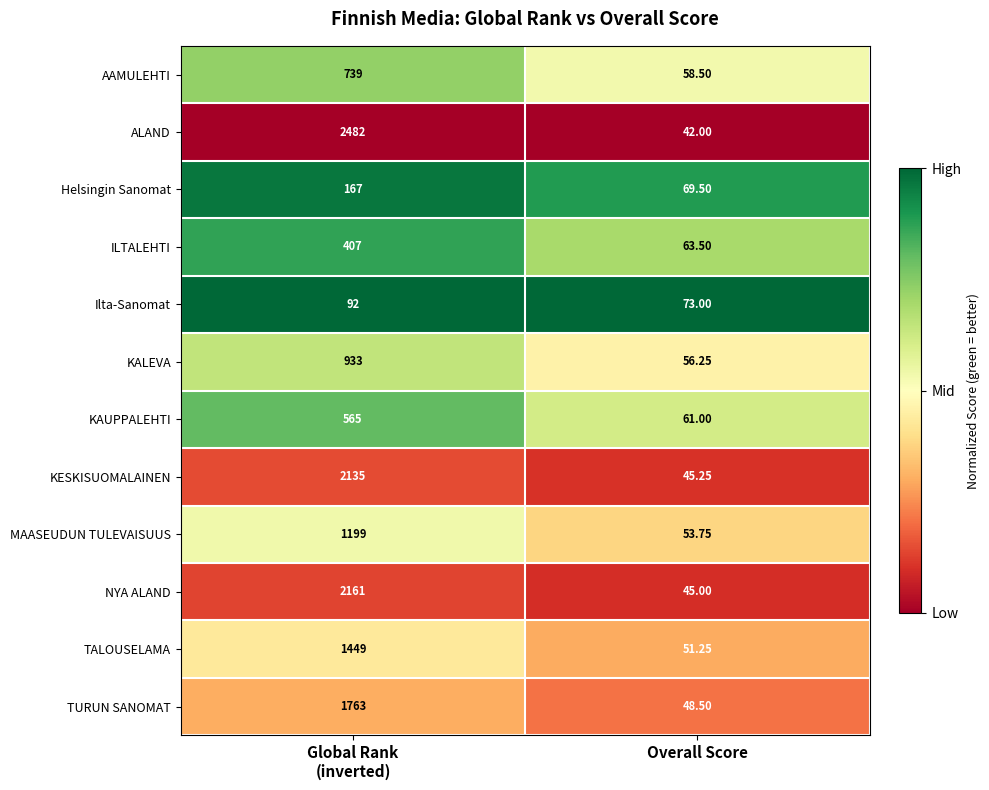

Rank the series at Overall Score from highest to lowest value.

Ilta-Sanomat, Helsingin Sanomat, ILTALEHTI, KAUPPALEHTI, AAMULEHTI, KALEVA, MAASEUDUN TULEVAISUUS, TALOUSELAMA, TURUN SANOMAT, KESKISUOMALAINEN, NYA ALAND, ALAND